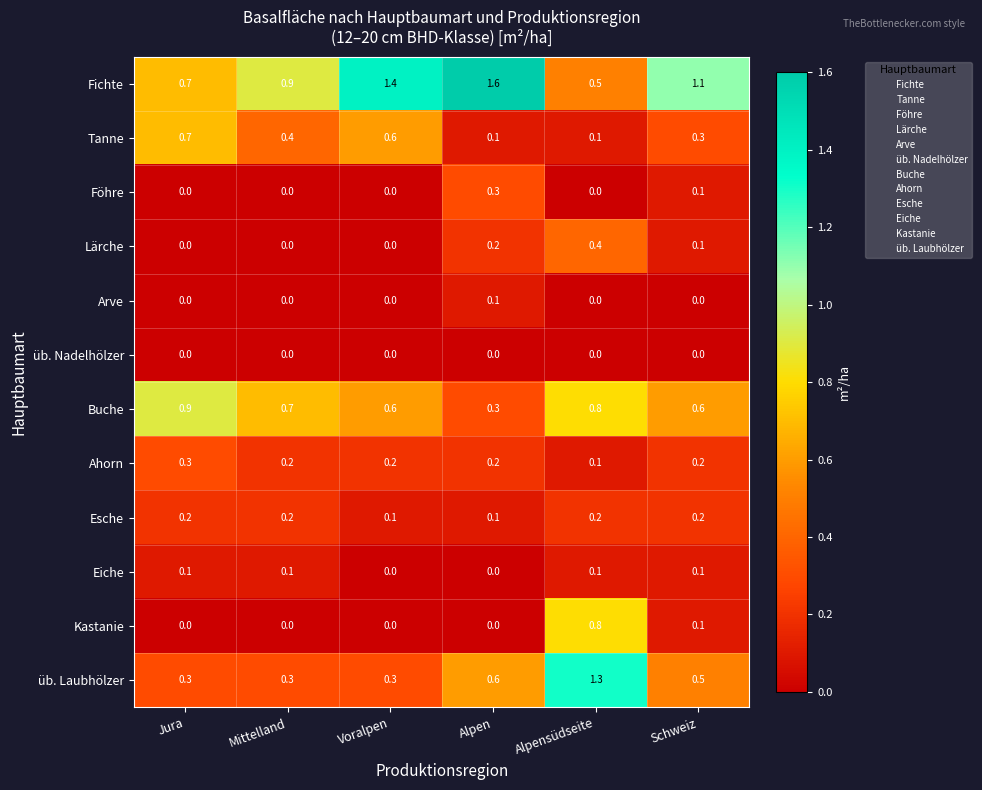

At which label is Ahorn closest to 0?

Alpensüdseite